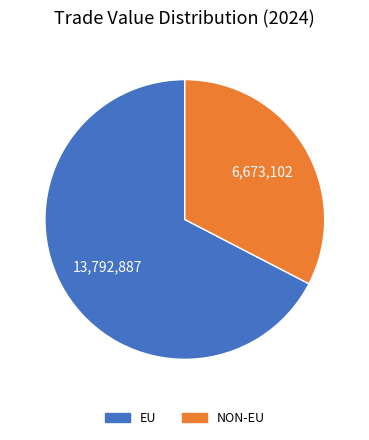

Does EU represent more than half of the total?

Yes